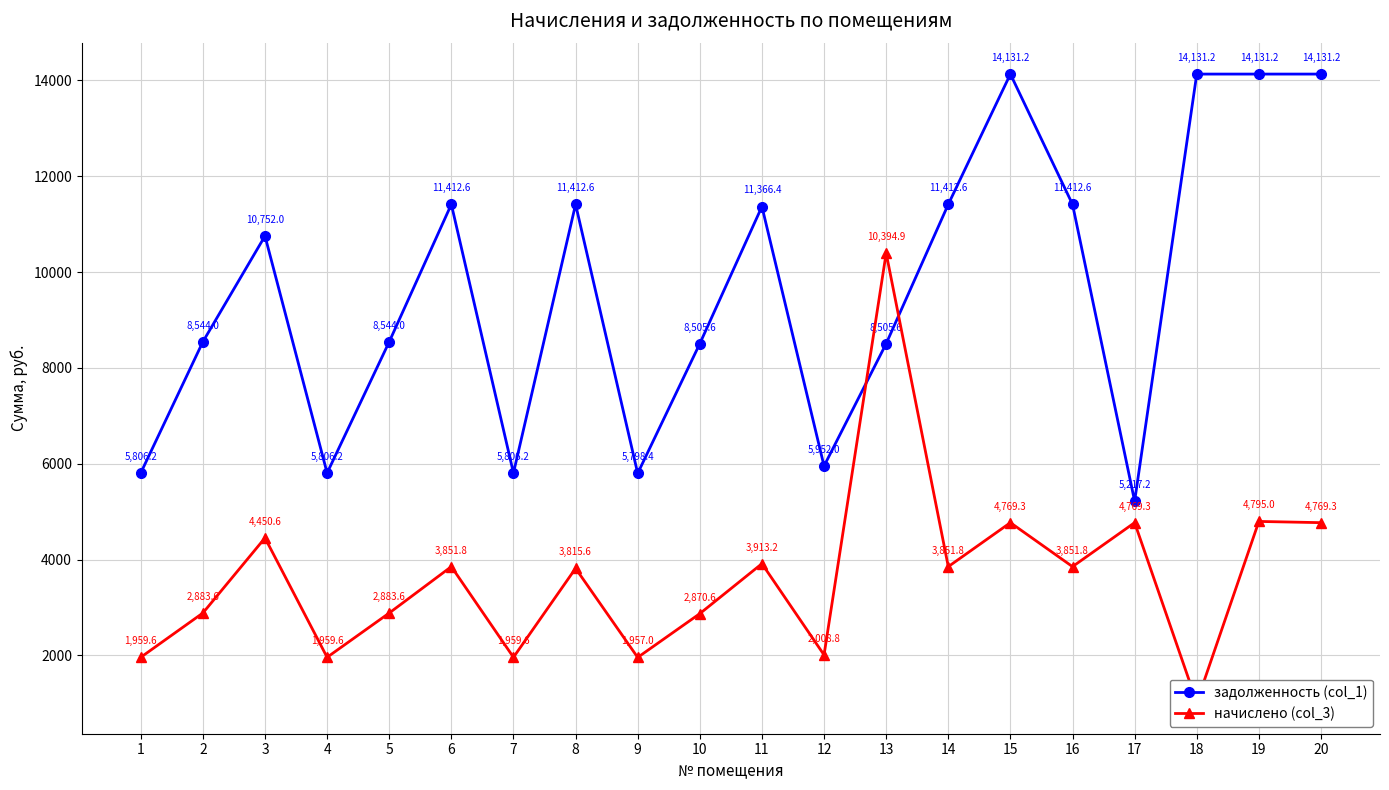

Reading left to right, transcribe all the data shown in this chart.

задолженность (col_1): 1=5806.2	2=8544.0	3=10752.0	4=5806.2	5=8544.0	6=11412.6	7=5806.2	8=11412.6	9=5798.4	10=8505.6	11=11366.4	12=5952.0	13=8505.6	14=11412.6	15=14131.2	16=11412.6	17=5217.2	18=14131.2	19=14131.2	20=14131.2
начислено (col_3): 1=1959.6	2=2883.6	3=4450.6	4=1959.6	5=2883.6	6=3851.8	7=1959.6	8=3815.6	9=1957.0	10=2870.6	11=3913.2	12=2008.8	13=10394.9	14=3851.8	15=4769.3	16=3851.8	17=4769.3	18=1020.0	19=4795.0	20=4769.3